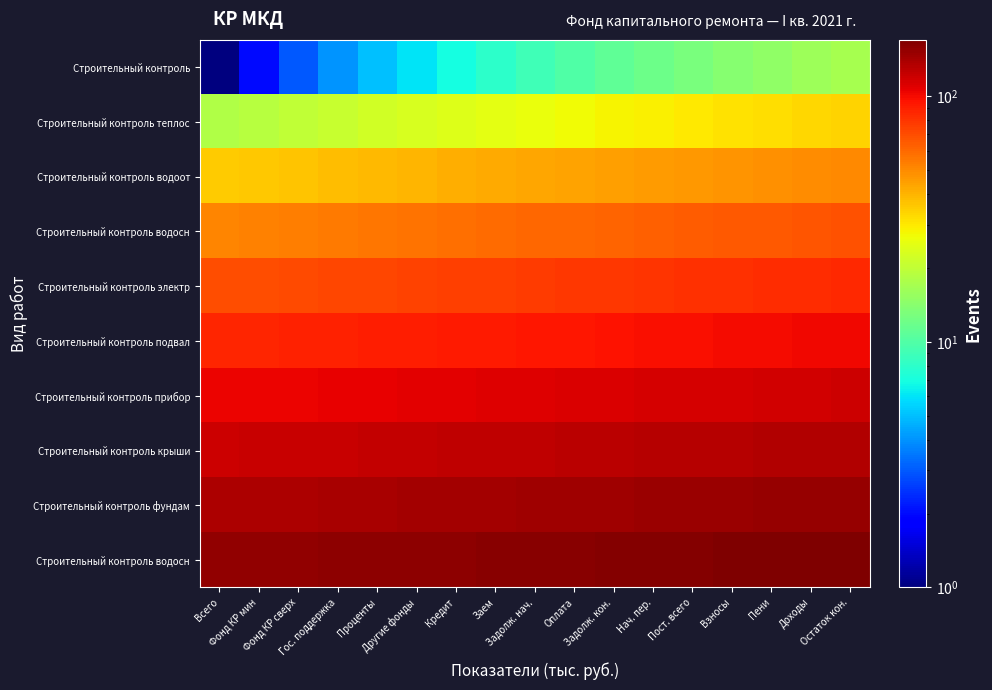

Which category has the highest value across all series?

Остаток кон.